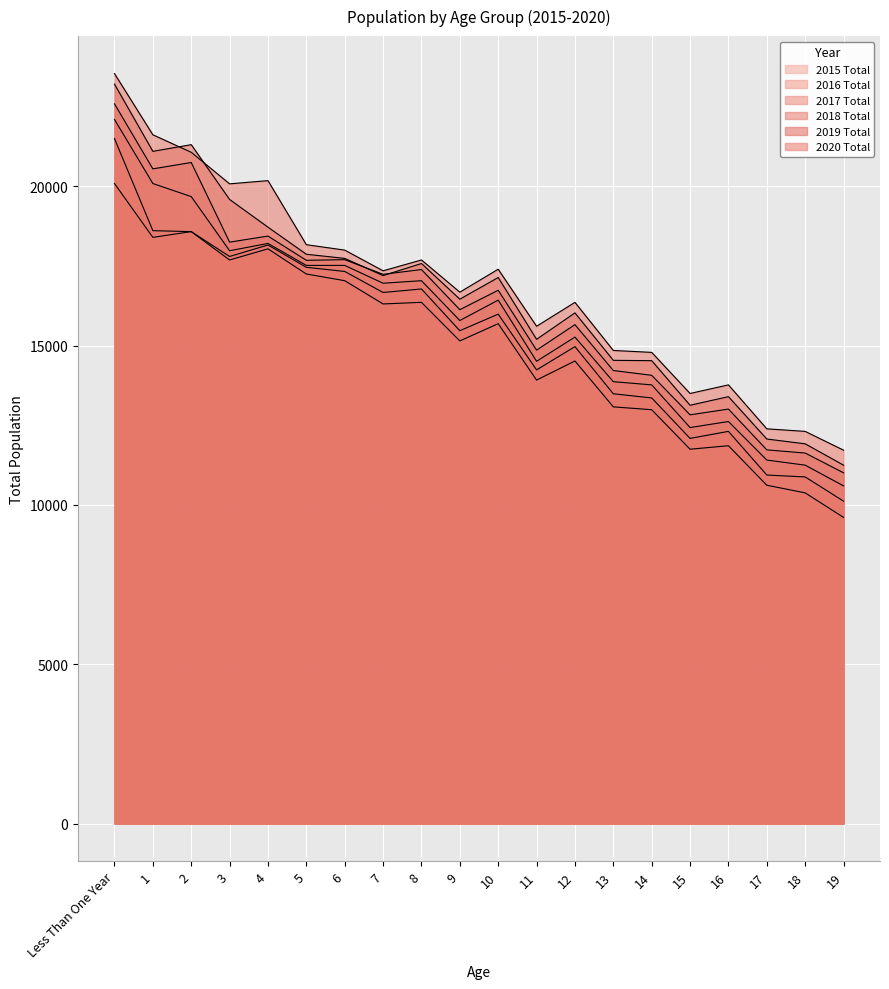

What is the sum of all 2016 Total values?

306750